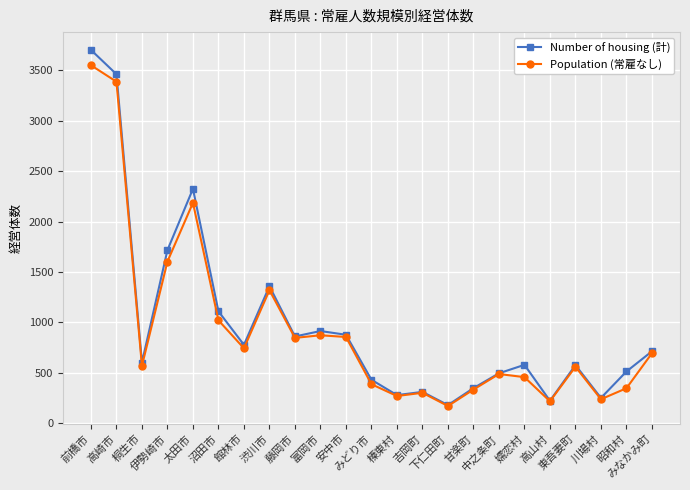

Which series has the largest range (max minus min)?

Number of housing (計)